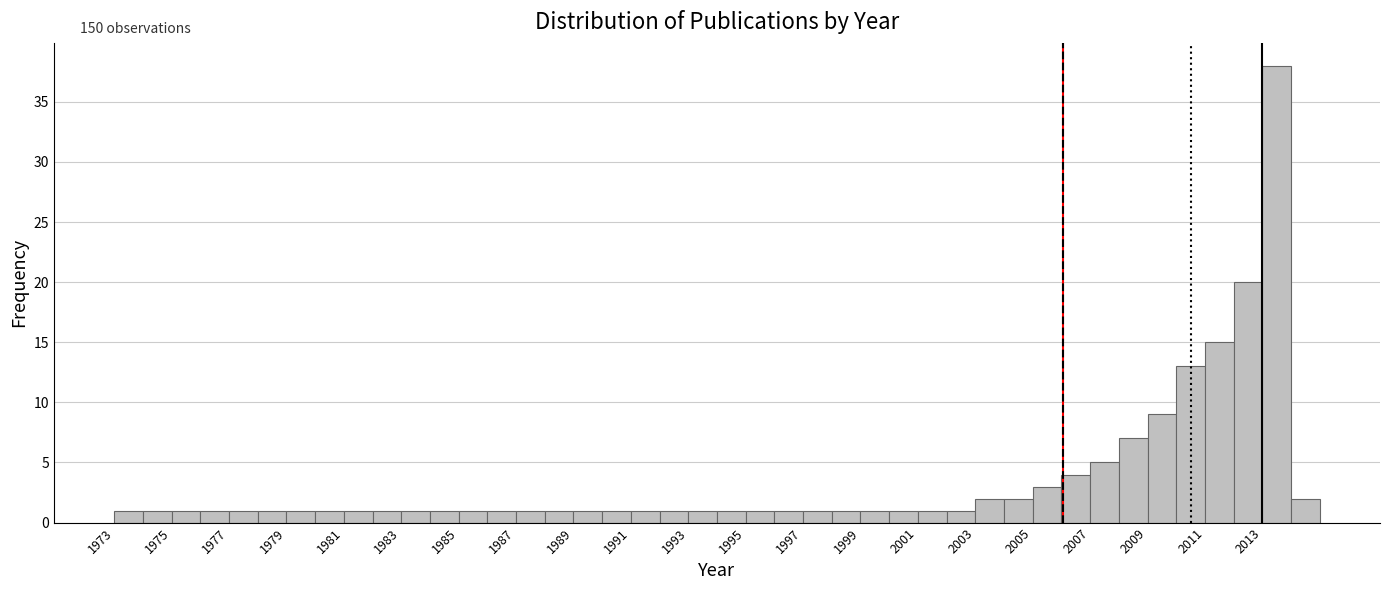

Over which range of the x-axis is the bar tallest?

2013 to 2014